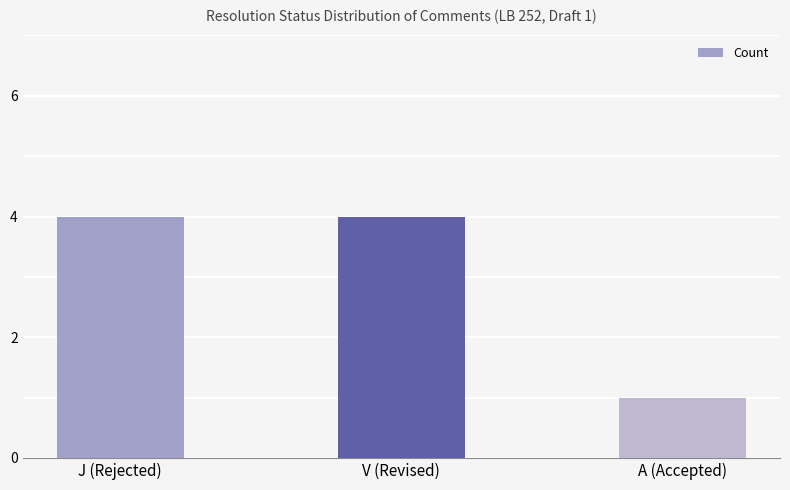

At which category does the chart reach its minimum across all series?

A (Accepted)